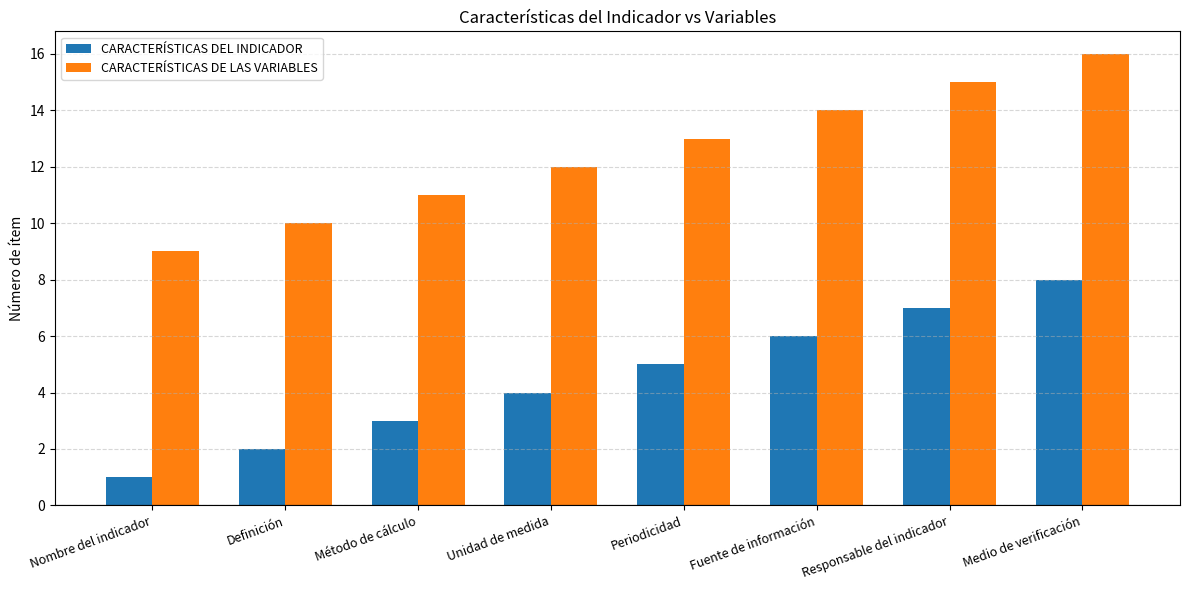

What is the label of the 6th bar from the right?

Método de cálculo